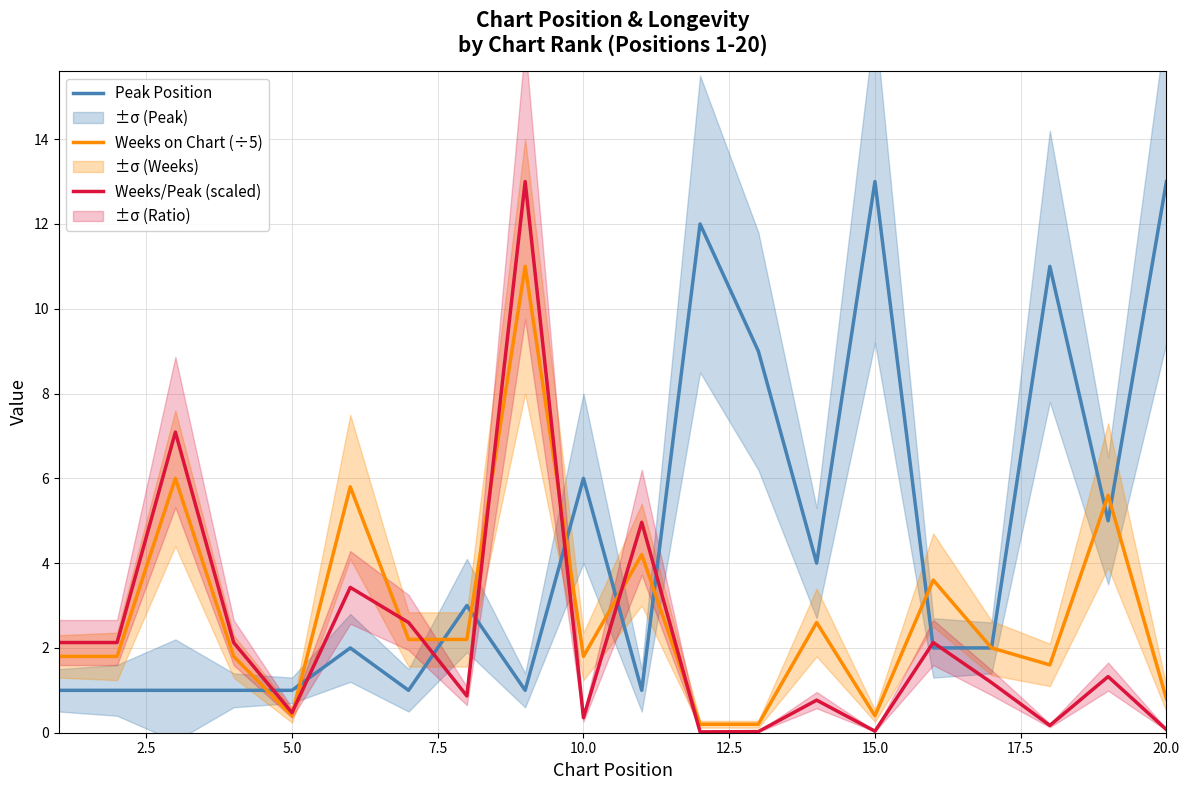

Rank the series by their average value, from lowest to highest.

Weeks/Peak (scaled), Weeks on Chart (÷5), Peak Position